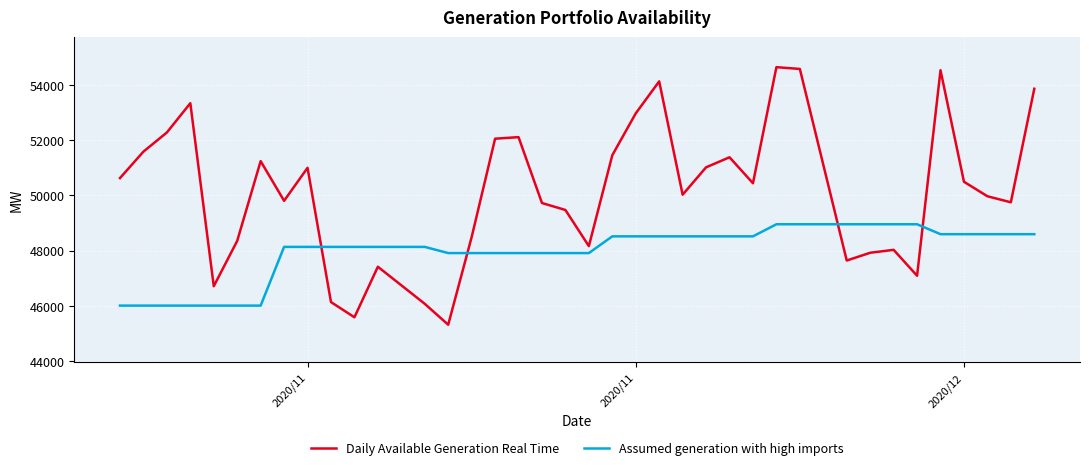

Which series has the largest total across all categories?

Daily Available Generation Real Time